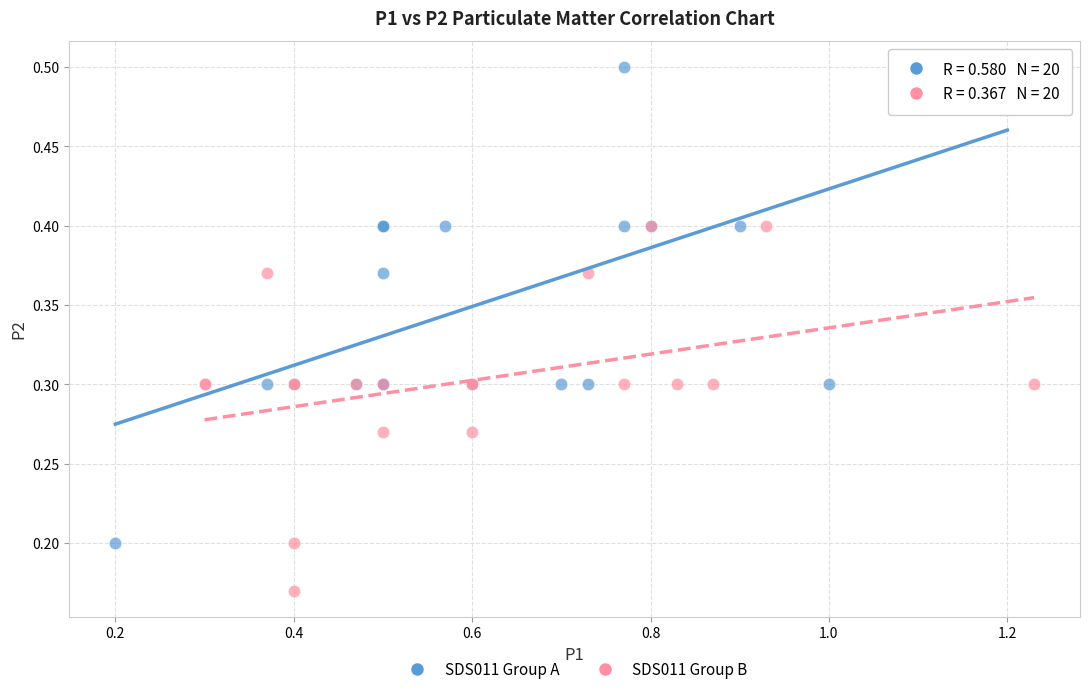

Which series has the widest spread of Y values?

SDS011 Group A